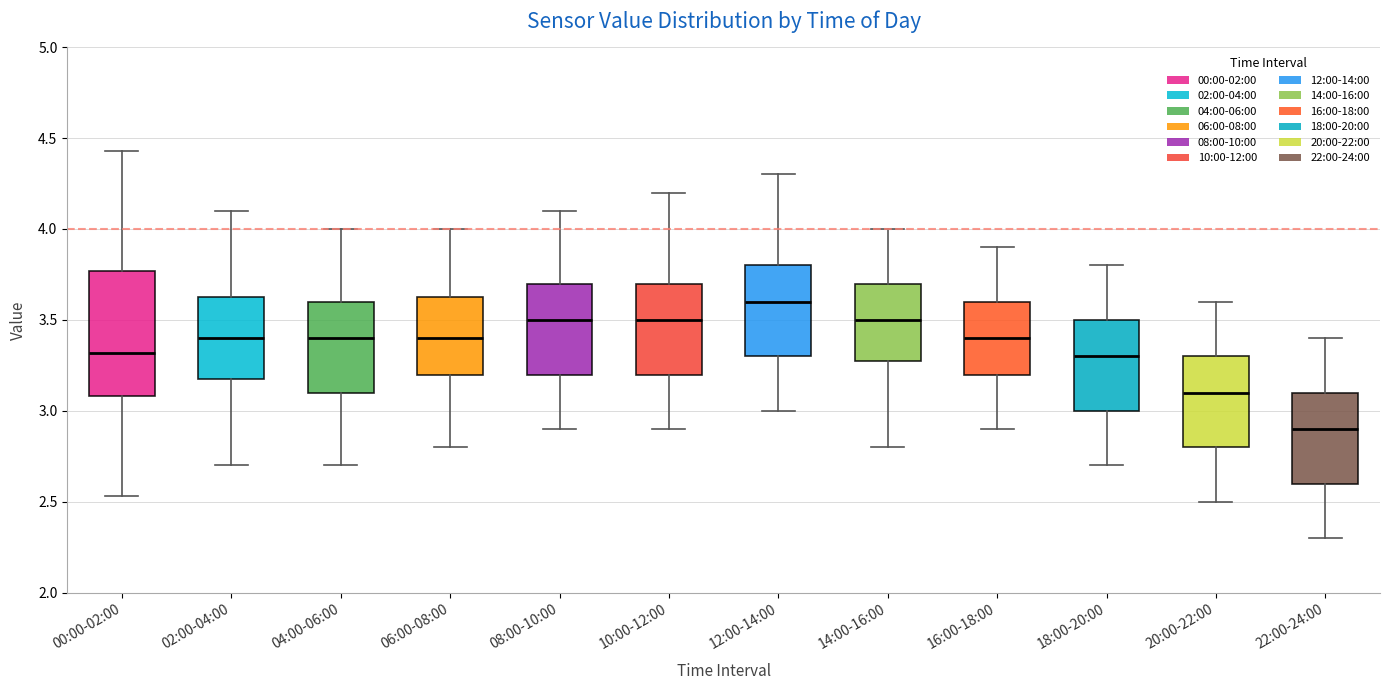

Reading left to right, transcribe this box plot: for each box, give where its median line is, the range the box spans, and where its two whiskers end, as read against the y-axis. The values are not printed on the chart, so give them approximately, as read against the axis.

00:00-02:00: median 3.30, box 3.10 to 3.75, whiskers 2.55 to 4.45
02:00-04:00: median 3.40, box 3.20 to 3.65, whiskers 2.70 to 4.10
04:00-06:00: median 3.40, box 3.10 to 3.60, whiskers 2.70 to 4.00
06:00-08:00: median 3.40, box 3.20 to 3.65, whiskers 2.80 to 4.00
08:00-10:00: median 3.50, box 3.20 to 3.70, whiskers 2.90 to 4.10
10:00-12:00: median 3.50, box 3.20 to 3.70, whiskers 2.90 to 4.20
12:00-14:00: median 3.60, box 3.30 to 3.80, whiskers 3.00 to 4.30
14:00-16:00: median 3.50, box 3.30 to 3.70, whiskers 2.80 to 4.00
16:00-18:00: median 3.40, box 3.20 to 3.60, whiskers 2.90 to 3.90
18:00-20:00: median 3.30, box 3.00 to 3.50, whiskers 2.70 to 3.80
20:00-22:00: median 3.10, box 2.80 to 3.30, whiskers 2.50 to 3.60
22:00-24:00: median 2.90, box 2.60 to 3.10, whiskers 2.30 to 3.40